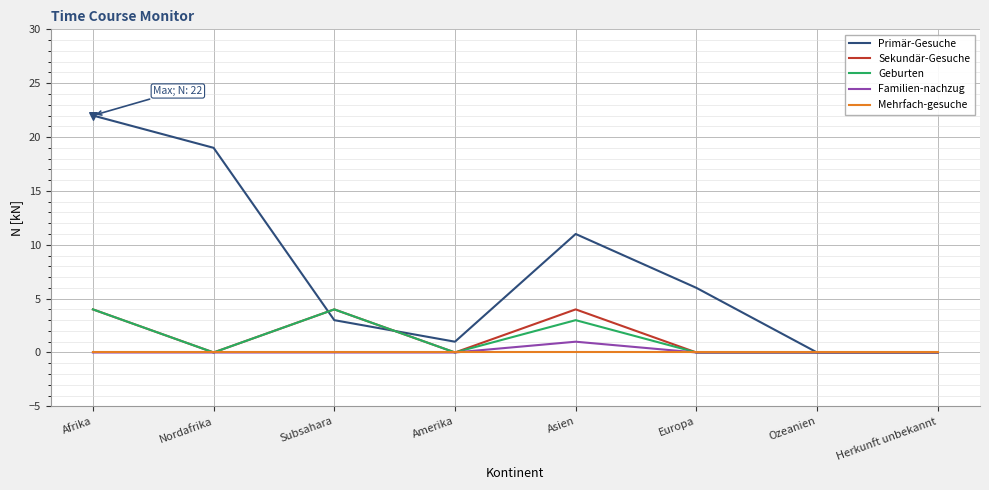

Which series has the largest range (max minus min)?

Primär-Gesuche